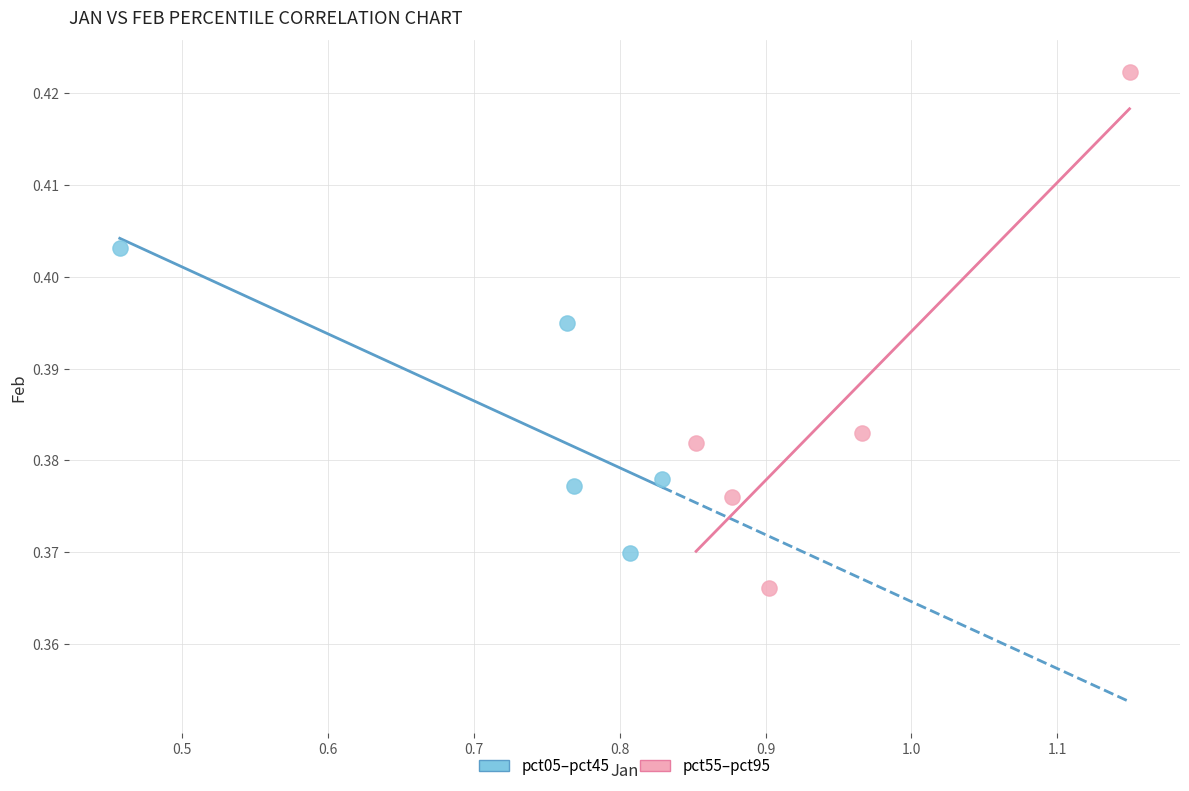

Which series has the largest Y range (max minus min)?

pct55–pct95